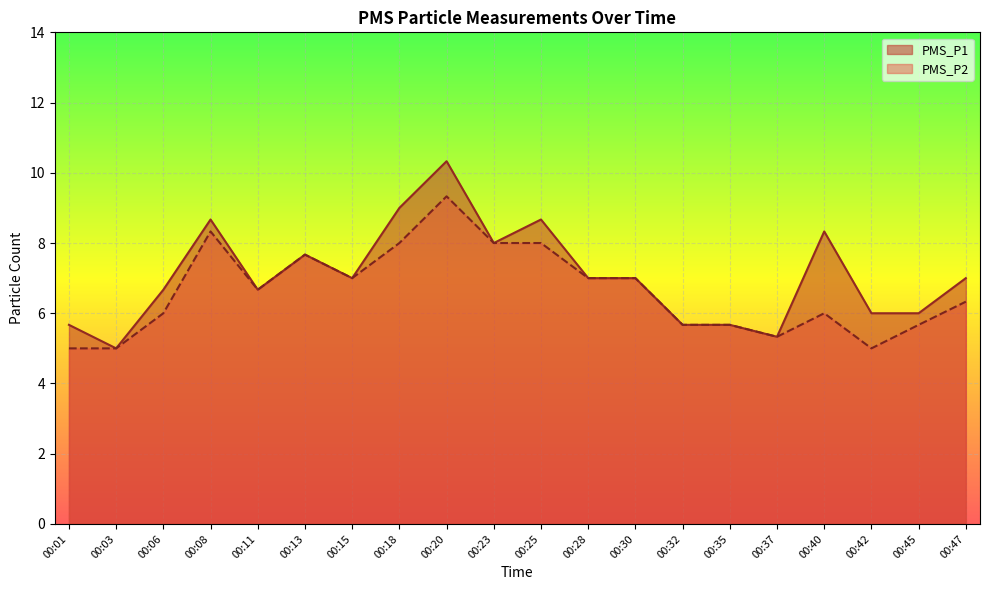

Reading left to right, list all the values displayed in this chart.

PMS_P1: 00:01=5.7	00:03=5.0	00:06=6.7	00:08=8.7	00:11=6.7	00:13=7.7	00:15=7.0	00:18=9.0	00:20=10.3	00:23=8.0	00:25=8.7	00:28=7.0	00:30=7.0	00:32=5.7	00:35=5.7	00:37=5.3	00:40=8.3	00:42=6.0	00:45=6.0	00:47=7.0
PMS_P2: 00:01=5.0	00:03=5.0	00:06=6.0	00:08=8.3	00:11=6.7	00:13=7.7	00:15=7.0	00:18=8.0	00:20=9.3	00:23=8.0	00:25=8.0	00:28=7.0	00:30=7.0	00:32=5.7	00:35=5.7	00:37=5.3	00:40=6.0	00:42=5.0	00:45=5.7	00:47=6.3